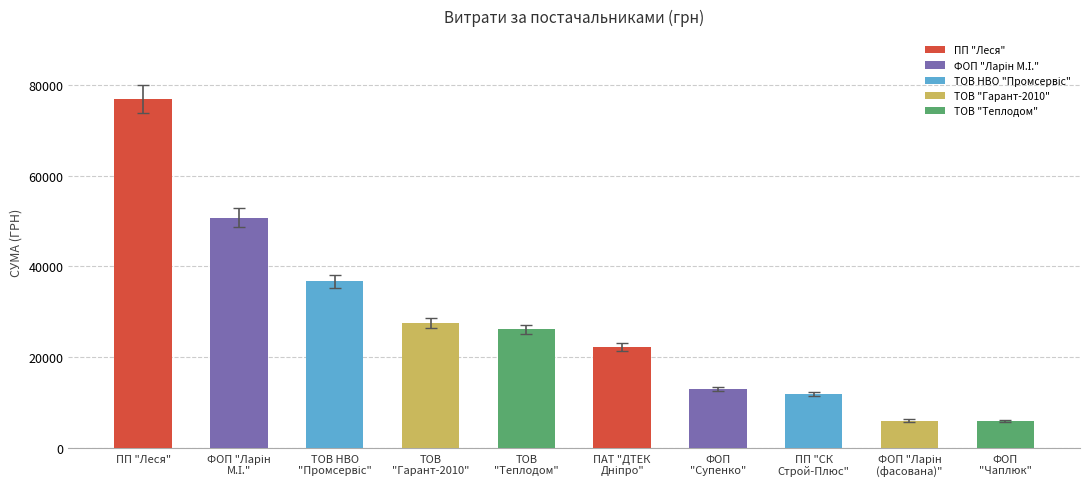

What is the sum of all values?

277308.6